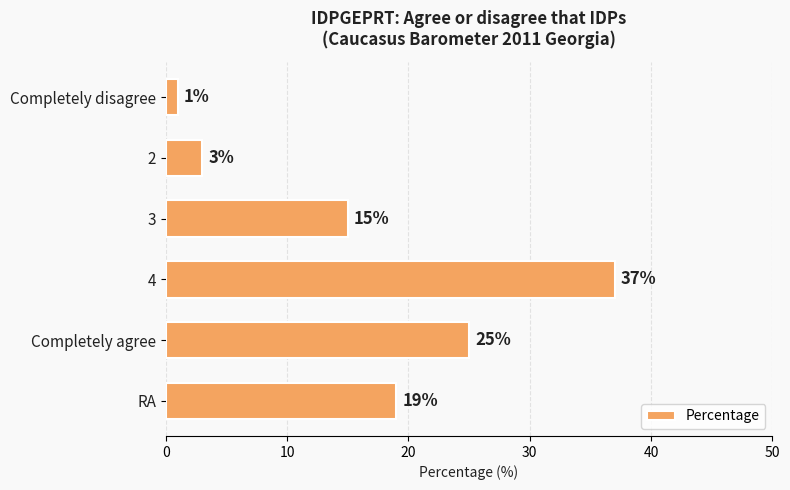

What is the difference between the maximum and minimum values?

36